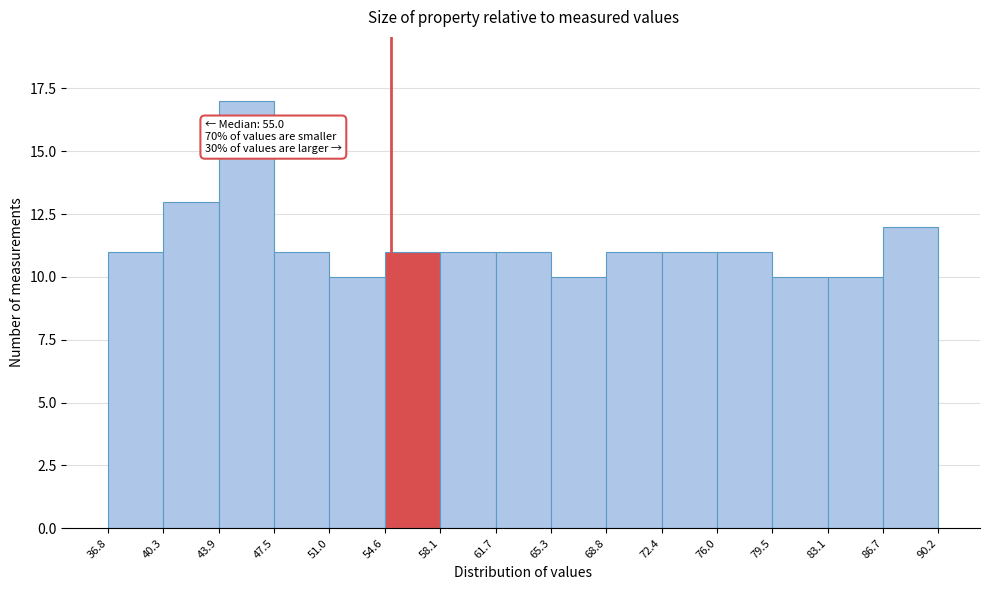

Which range on the x-axis has the tallest bar?

43.9 to 47.5